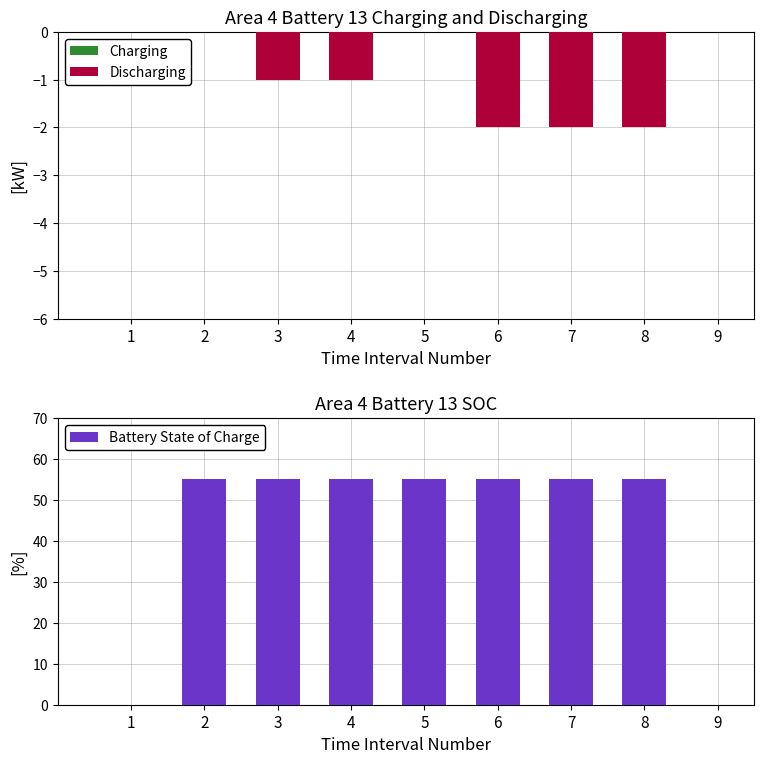

How many data points in Discharging are above -1?

4